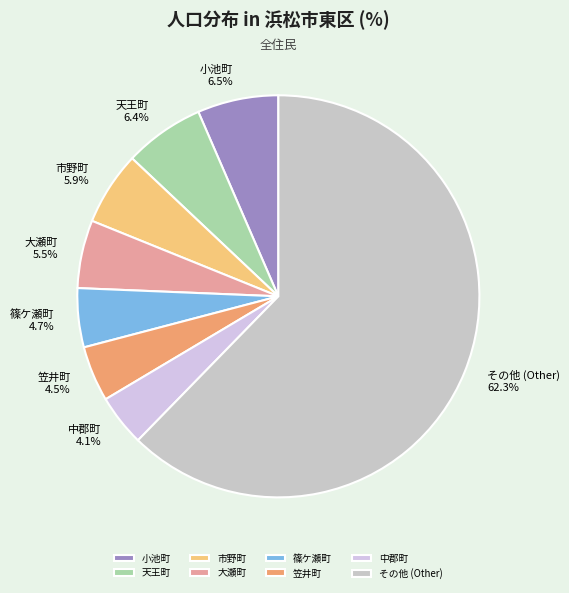

Which has a higher value, 篠ケ瀬町 or 市野町?

市野町